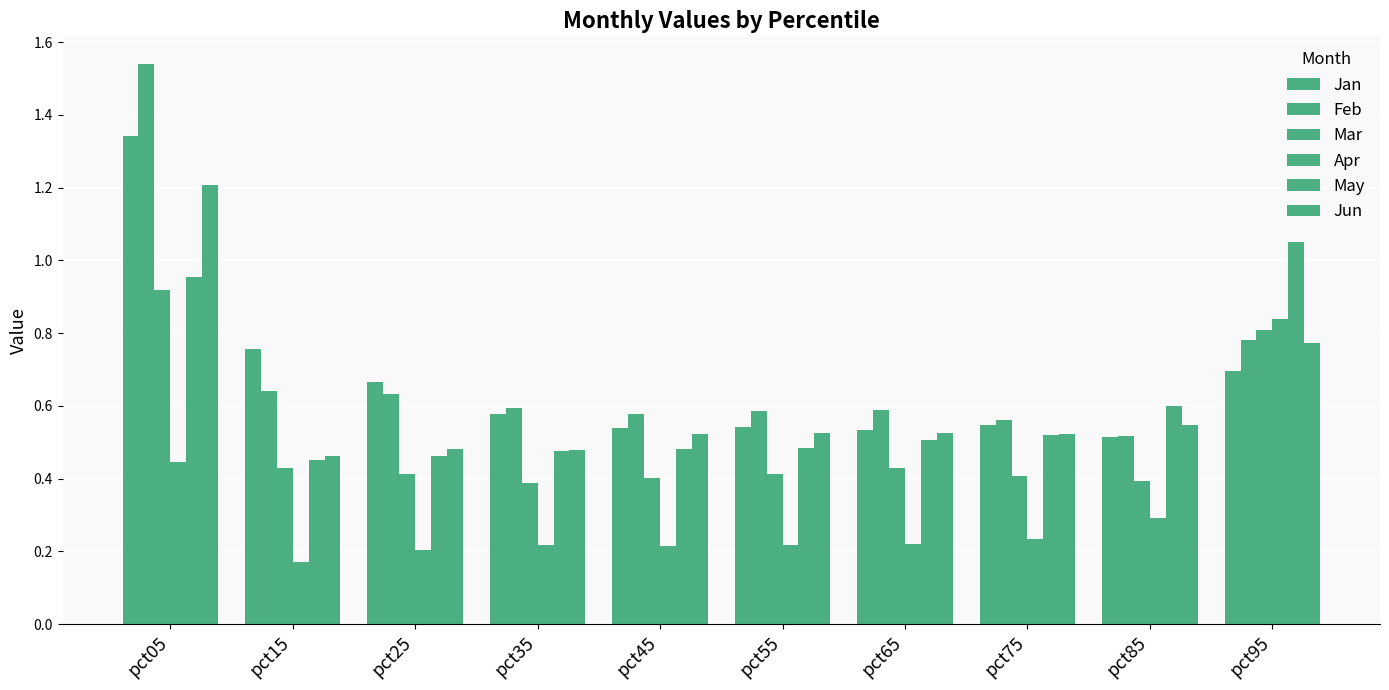

Count the number of categories in the chart.

10